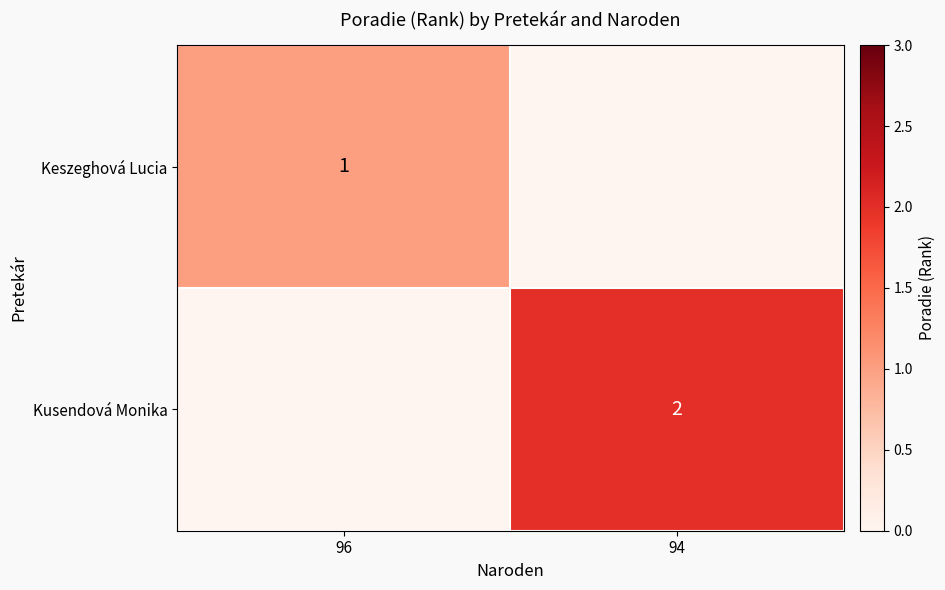

True or false: Keszeghová Lucia has a value of 1 at 96.

True